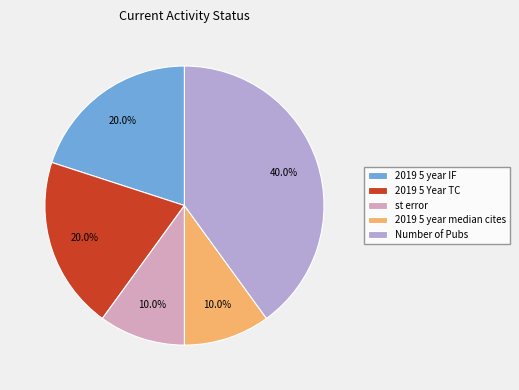

Is it true that 2019 5 year median cites is 10% of the pie?

True